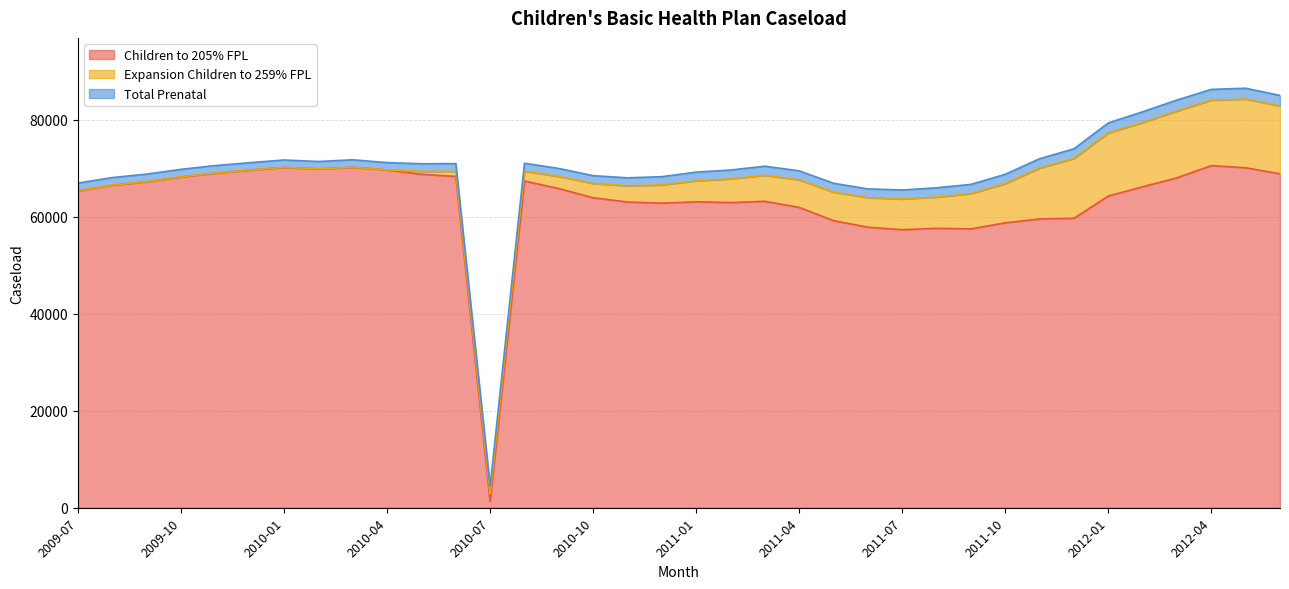

What is the spread (max minus min) of values at 2011-02?

61097